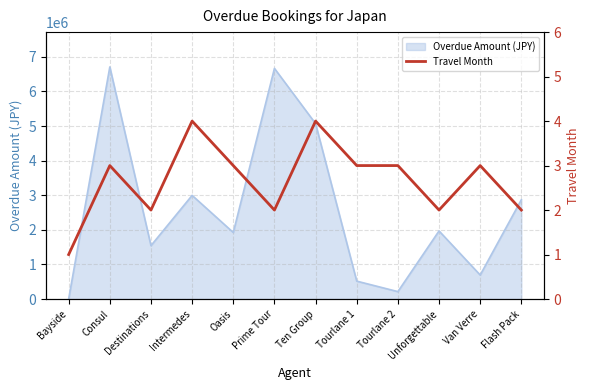

Is it true that Overdue Amount (JPY) equals 1570216.7 at Flash Pack?

False